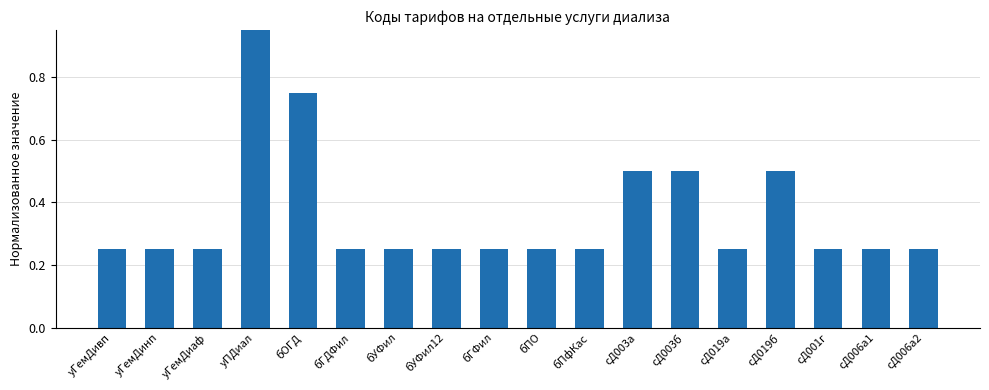

Reading right to left, transcribe all the data shown in this chart.

сД006а2=0.2	сД006а1=0.2	сД001г=0.2	сД019б=0.5	сД019а=0.2	сД003б=0.5	сД003а=0.5	бПфКас=0.2	бПО=0.2	бГФил=0.2	бУФил12=0.2	бУФил=0.2	бГДФил=0.2	бОГД=0.8	уПДиал=1.0	уГемДиаф=0.2	уГемДинп=0.2	уГемДивп=0.2